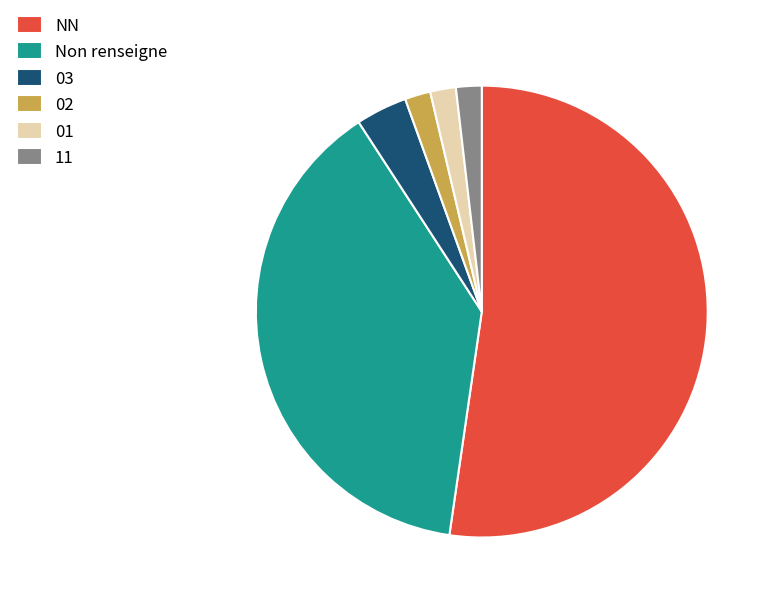

Do NN and 01 together represent more than half of the pie?

Yes